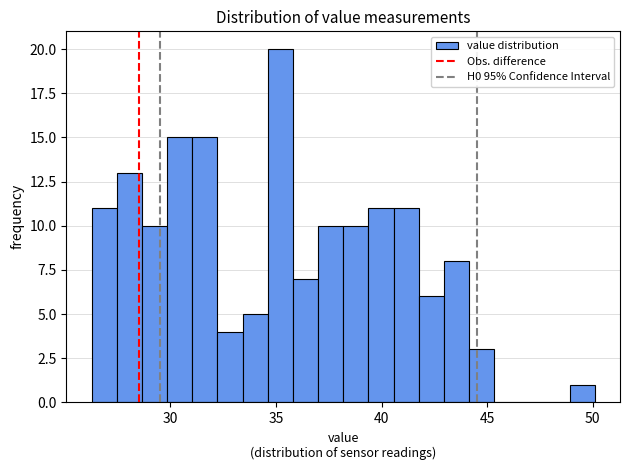

Around what value on the x-axis is the tallest bar? Give the approximate position of its centre, as read against the axis.

35.0